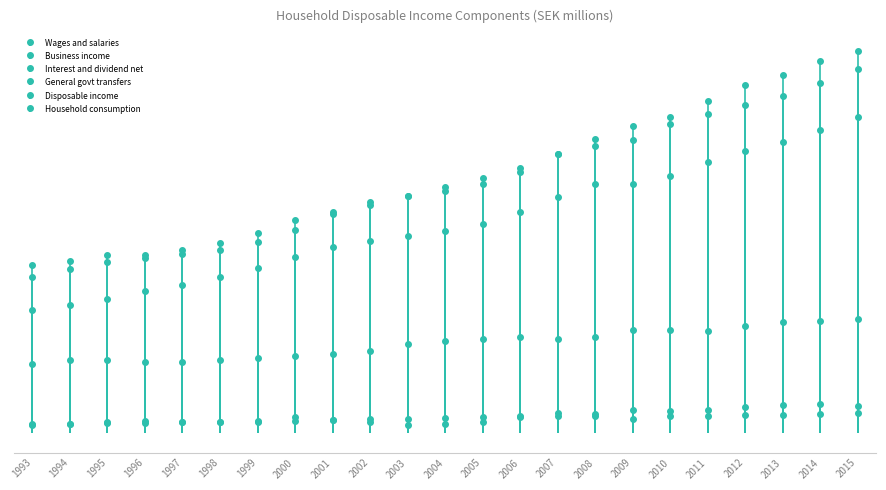

Reading left to right, extract all data points from this chart.

Wages and salaries: 1993=0.6	1994=0.7	1995=0.7	1996=0.7	1997=0.8	1998=0.8	1999=0.9	2000=0.9	2001=1.0	2002=1.0	2003=1.0	2004=1.1	2005=1.1	2006=1.2	2007=1.2	2008=1.3	2009=1.3	2010=1.3	2011=1.4	2012=1.5	2013=1.5	2014=1.6	2015=1.7
Business income: 1993=0.0	1994=0.1	1995=0.1	1996=0.1	1997=0.1	1998=0.1	1999=0.1	2000=0.1	2001=0.1	2002=0.1	2003=0.1	2004=0.1	2005=0.1	2006=0.1	2007=0.1	2008=0.1	2009=0.1	2010=0.1	2011=0.1	2012=0.1	2013=0.1	2014=0.1	2015=0.1
Interest and dividend net: 1993=0.0	1994=0.0	1995=0.1	1996=0.1	1997=0.1	1998=0.1	1999=0.1	2000=0.1	2001=0.1	2002=0.1	2003=0.0	2004=0.0	2005=0.1	2006=0.1	2007=0.1	2008=0.1	2009=0.1	2010=0.1	2011=0.1	2012=0.1	2013=0.1	2014=0.2	2015=0.1
General govt transfers: 1993=0.4	1994=0.4	1995=0.4	1996=0.4	1997=0.4	1998=0.4	1999=0.4	2000=0.4	2001=0.4	2002=0.4	2003=0.5	2004=0.5	2005=0.5	2006=0.5	2007=0.5	2008=0.5	2009=0.5	2010=0.5	2011=0.5	2012=0.6	2013=0.6	2014=0.6	2015=0.6
Disposable income: 1993=0.9	1994=0.9	1995=0.9	1996=0.9	1997=0.9	1998=1.0	1999=1.0	2000=1.1	2001=1.2	2002=1.2	2003=1.2	2004=1.3	2005=1.3	2006=1.4	2007=1.5	2008=1.5	2009=1.6	2010=1.7	2011=1.7	2012=1.8	2013=1.9	2014=1.9	2015=2.0
Household consumption: 1993=0.8	1994=0.9	1995=0.9	1996=0.9	1997=1.0	1998=1.0	1999=1.0	2000=1.1	2001=1.1	2002=1.2	2003=1.2	2004=1.3	2005=1.3	2006=1.4	2007=1.5	2008=1.5	2009=1.5	2010=1.6	2011=1.7	2012=1.7	2013=1.8	2014=1.8	2015=1.9